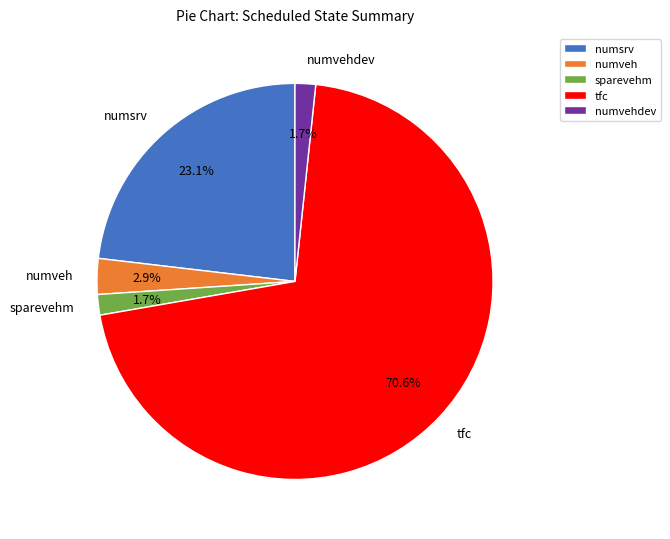

Does tfc represent more than half of the total?

Yes